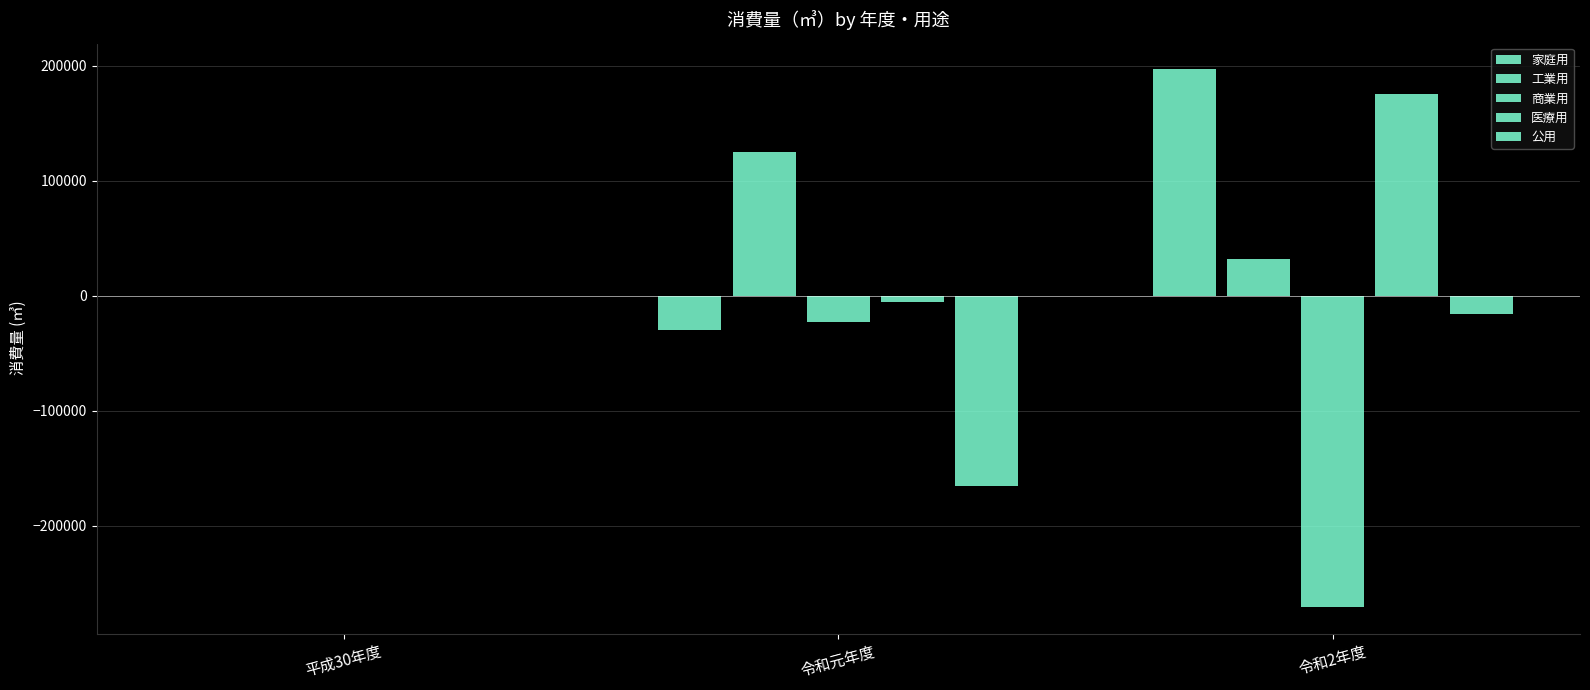

How many series are shown in this chart?

5